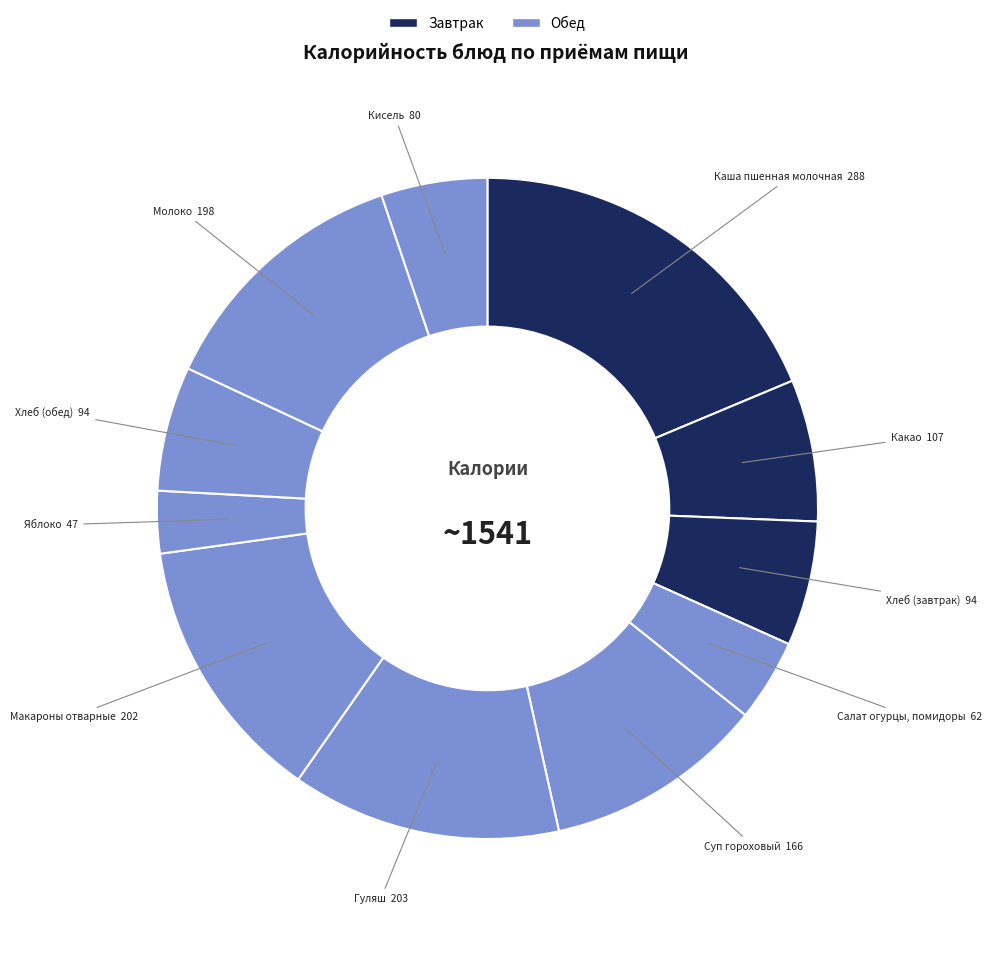

Count the number of slices in the pie.

11